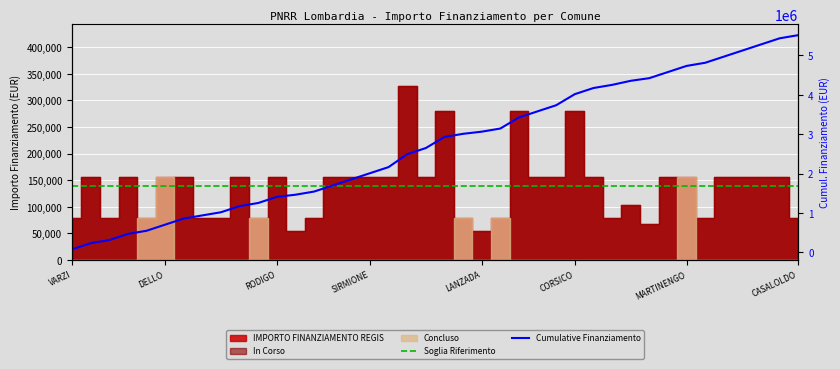

Rank the series by their maximum value, from lowest to highest.

Soglia Riferimento, Cumulative Finanziamento